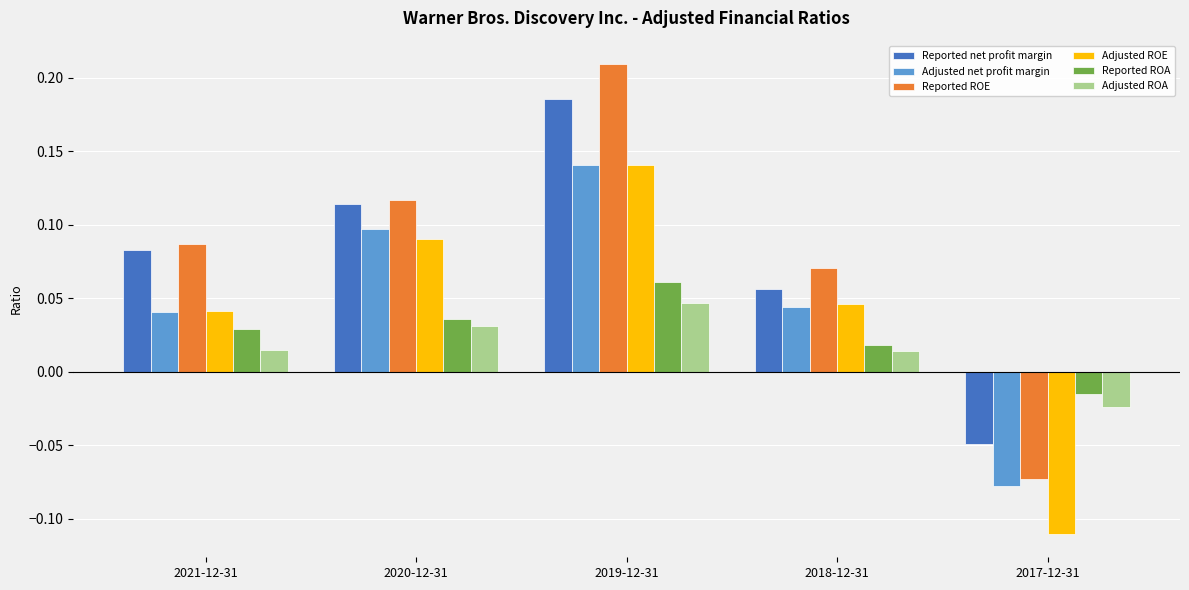

How many values in the Adjusted net profit margin series exceed 0?

4